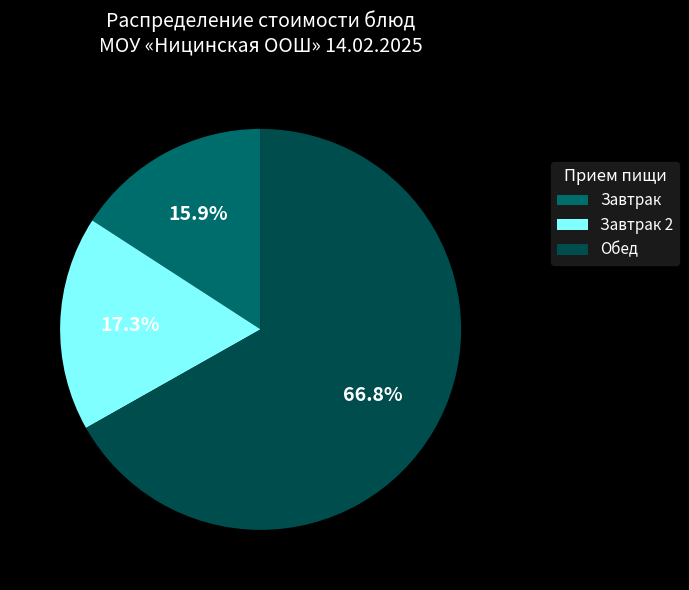

Which slice is the smallest?

Завтрак